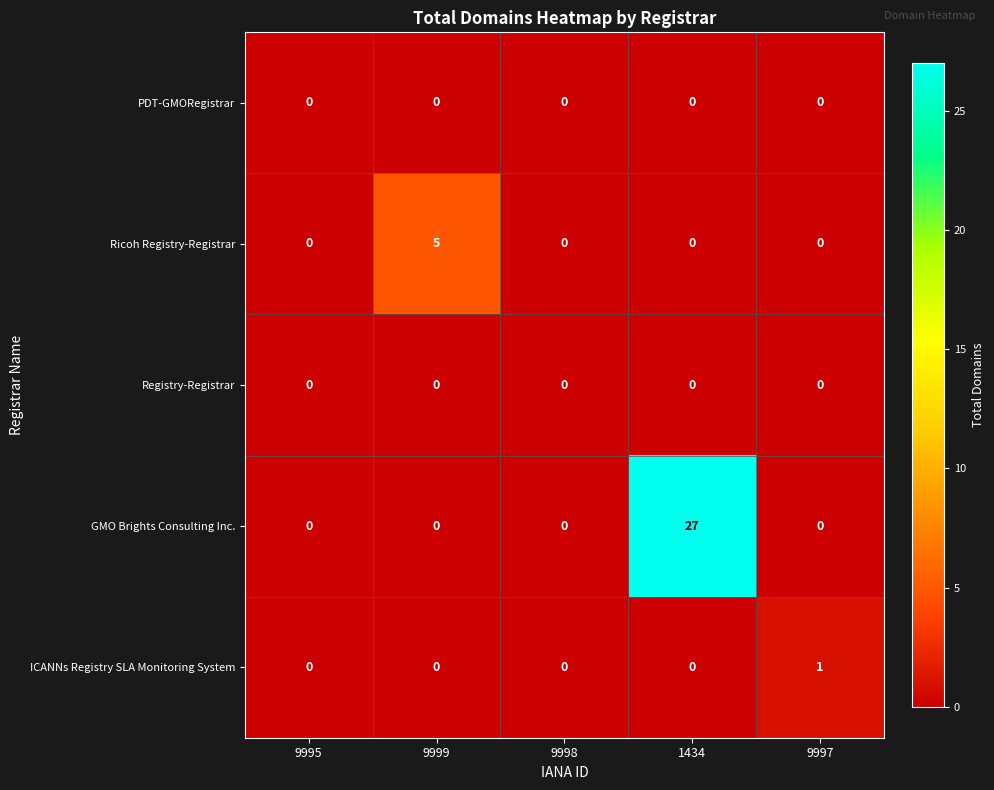

What is the difference between the highest and lowest values at 9999?

5